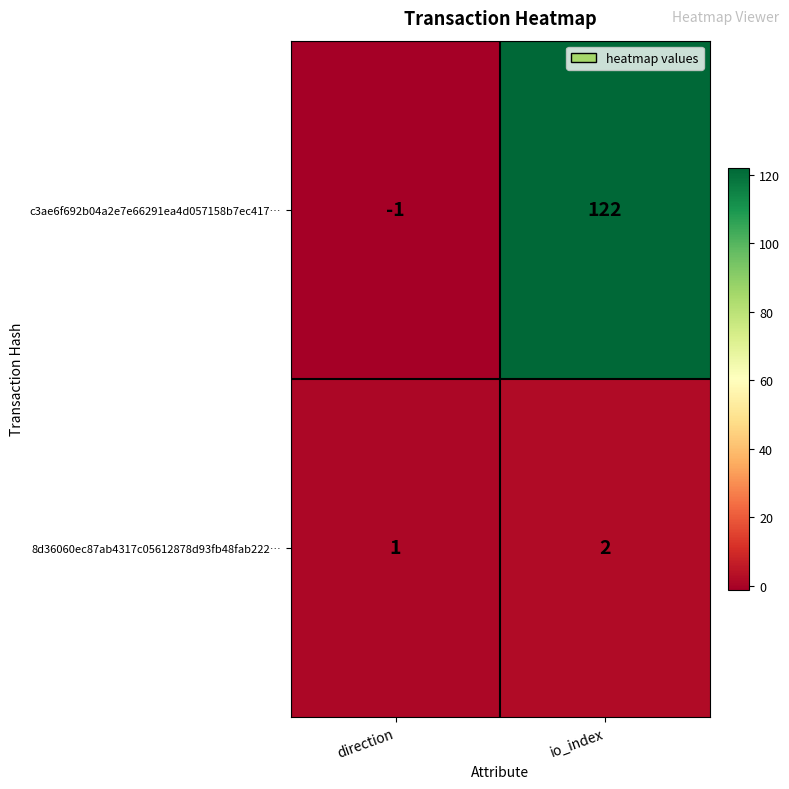

Is it true that c3ae6f692b04a2e7e66291ea4d057158b7ec417… equals 122 at io_index?

True